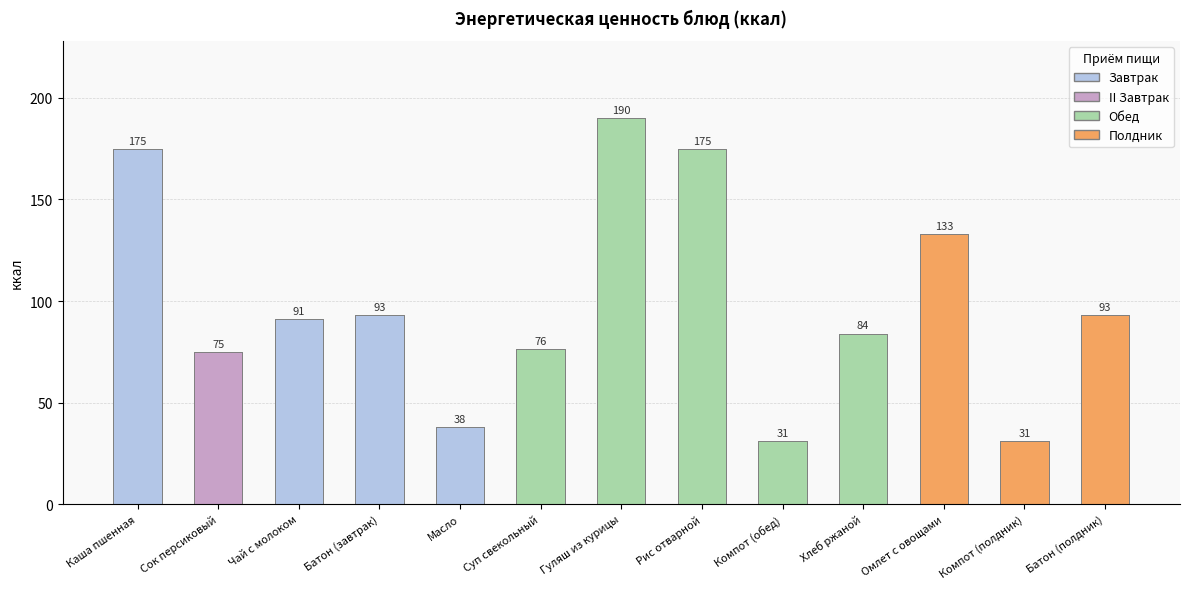

What is the ratio of the value at Батон (полдник) to the value at Сок персиковый?

1.2